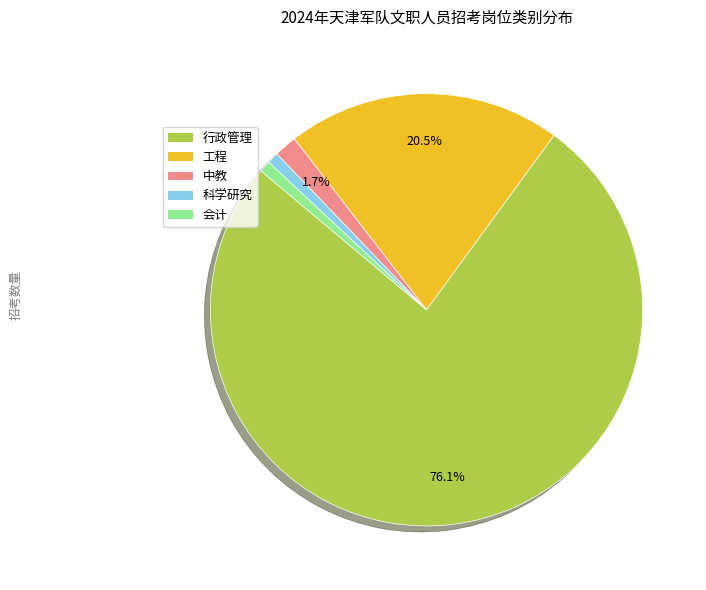

The 会计 slice represents 1% of the pie. True or false?

True